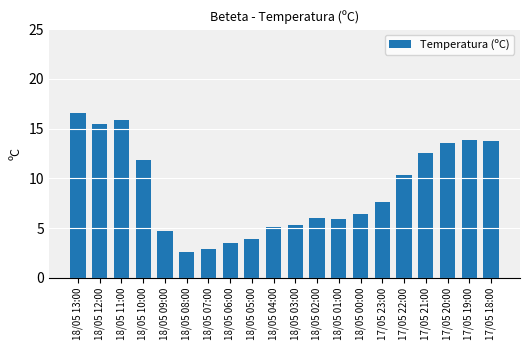

True or false: the data shows 2.8 at 18/05 03:00.

False